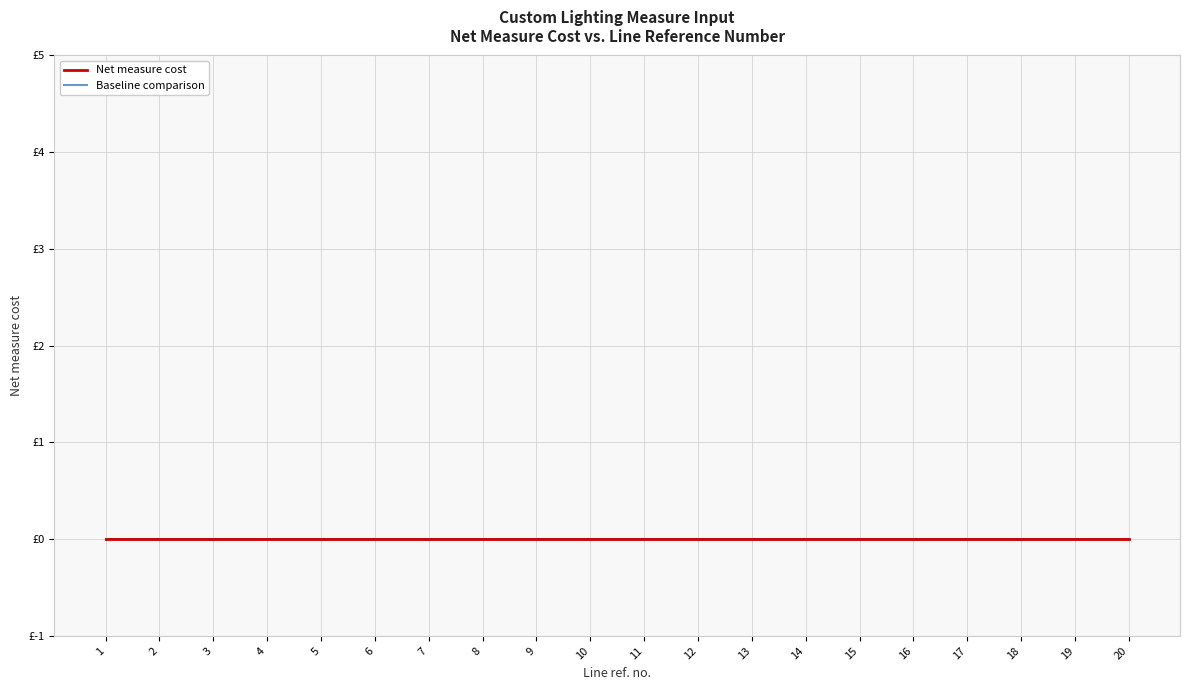

Between 1 and 18, which is larger?

18